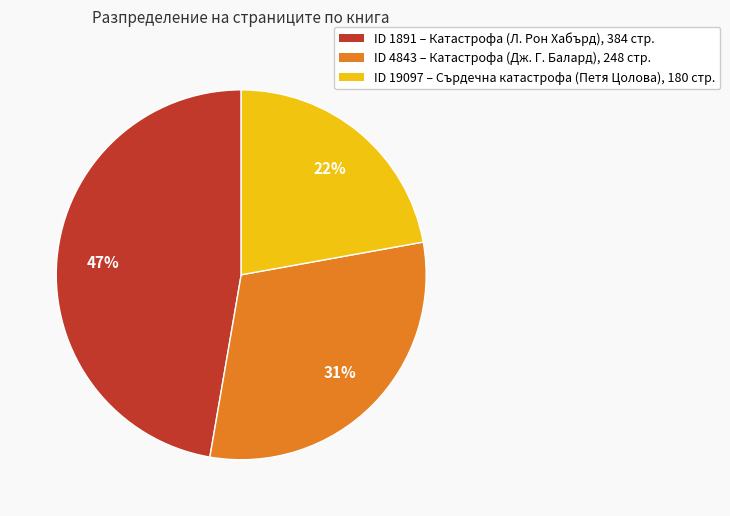

Is there any slice that represents more than half of the pie?

No